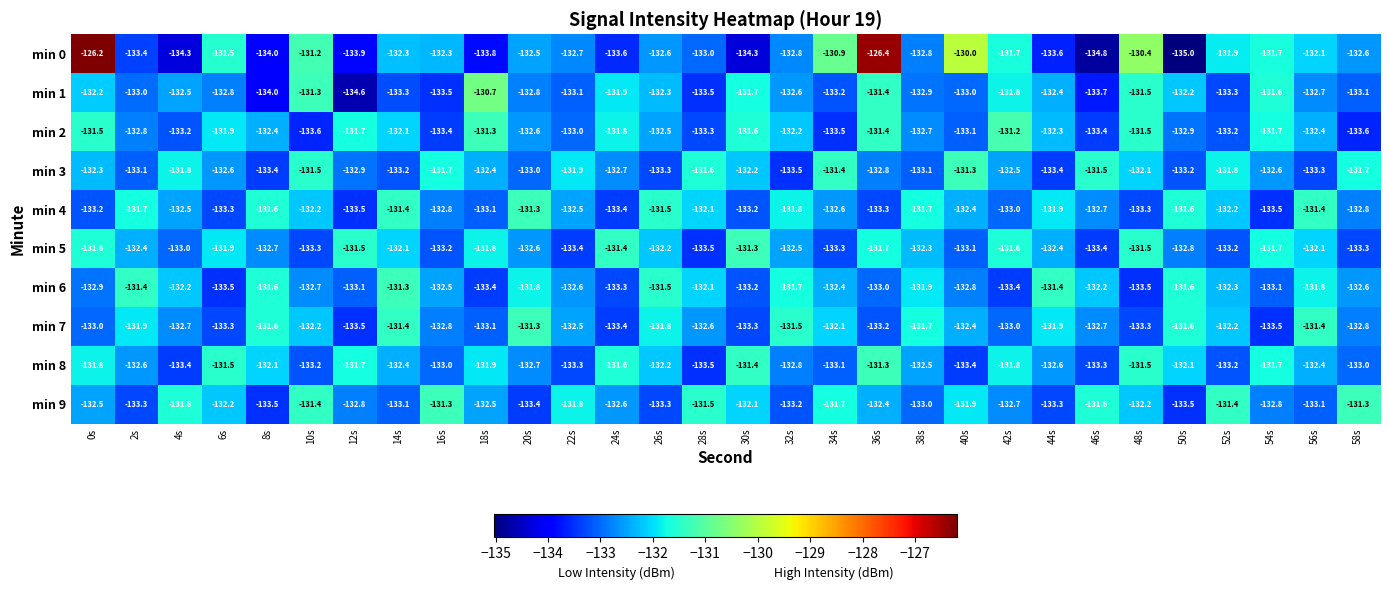

What is the maximum value for min 0?

-126.2